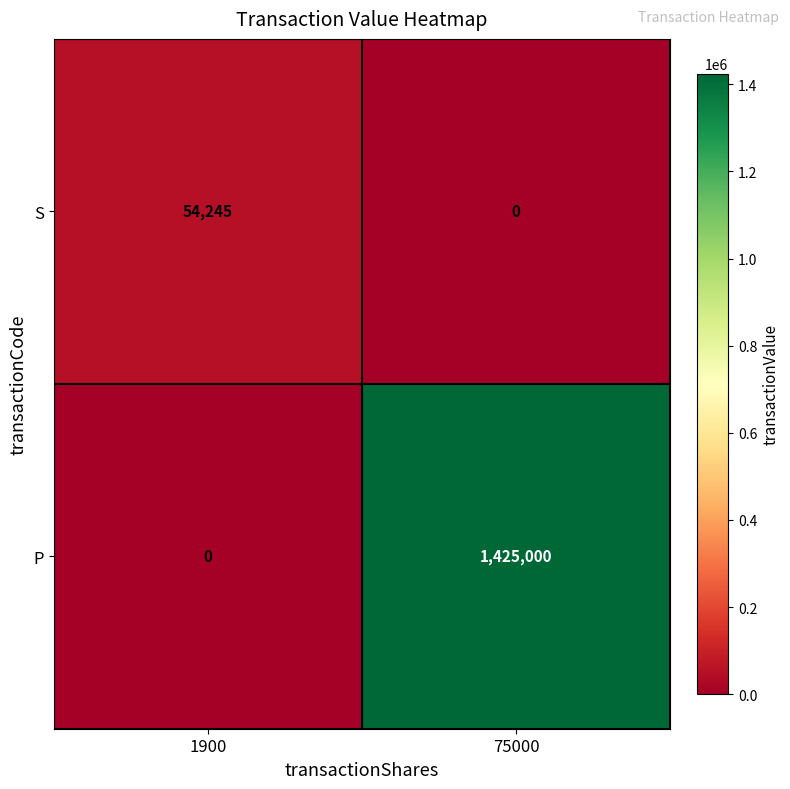

Reading left to right, list all the values displayed in this chart.

S: 1900=54245	75000=0
P: 1900=0	75000=1425000